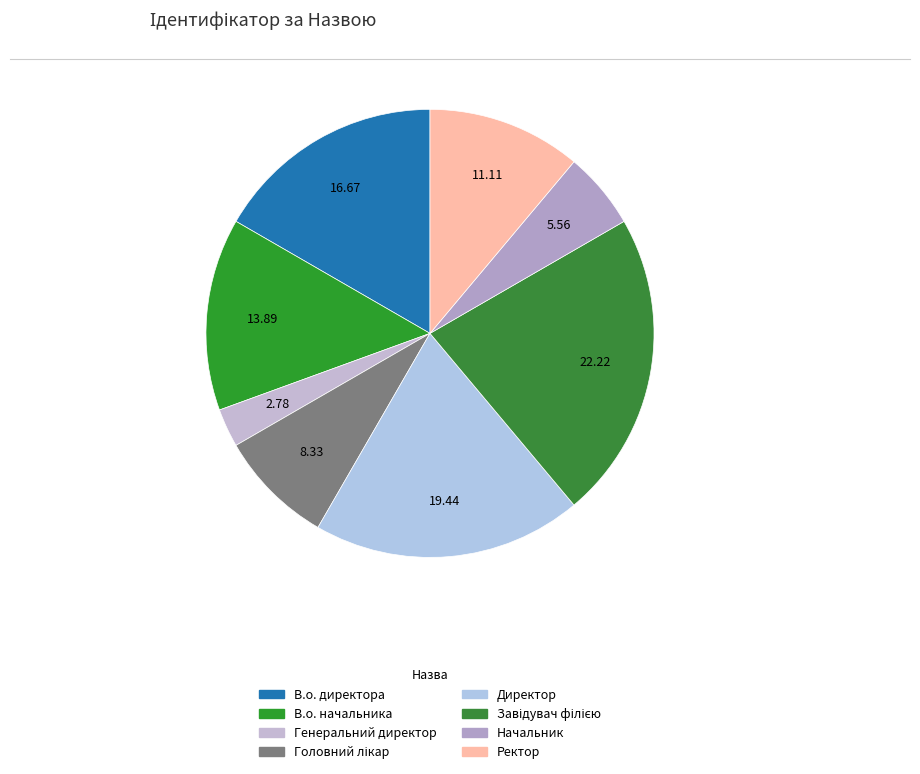

What percentage is NOT represented by Ректор?

88.9%